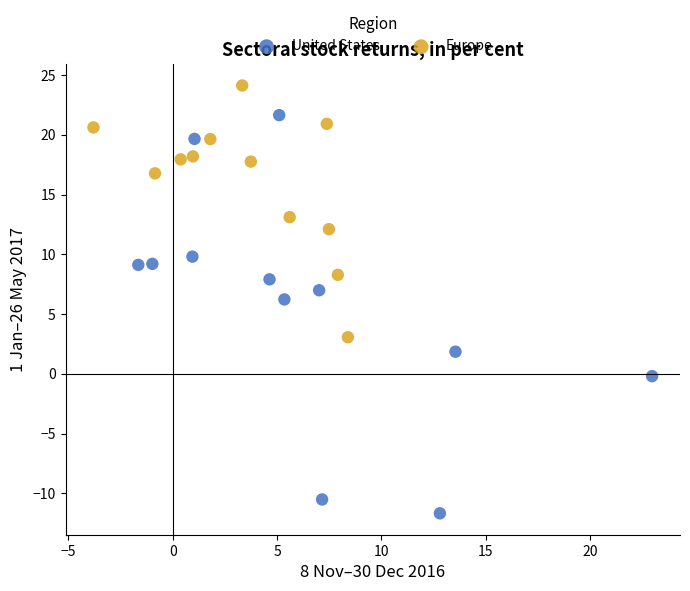

Which series reaches the minimum Y coordinate?

United States